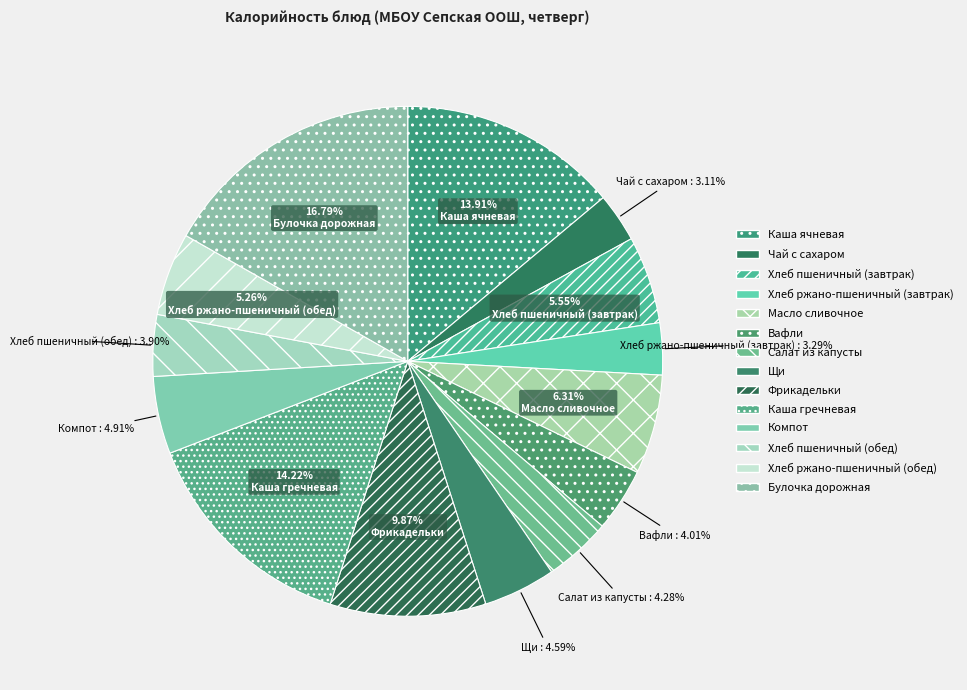

To the nearest percent, what percentage of the pie is Вафли?

4%